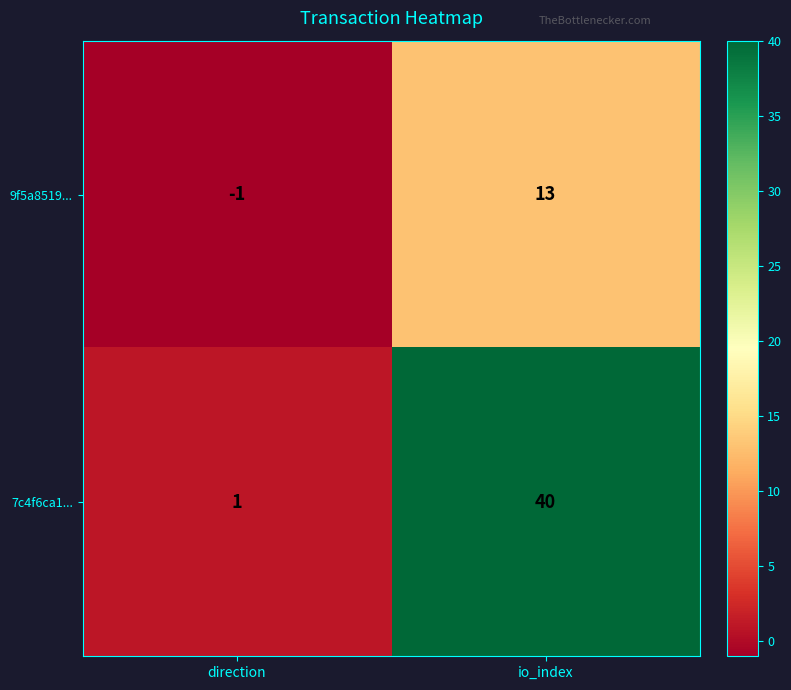

Which series has the widest spread of values?

7c4f6ca1...